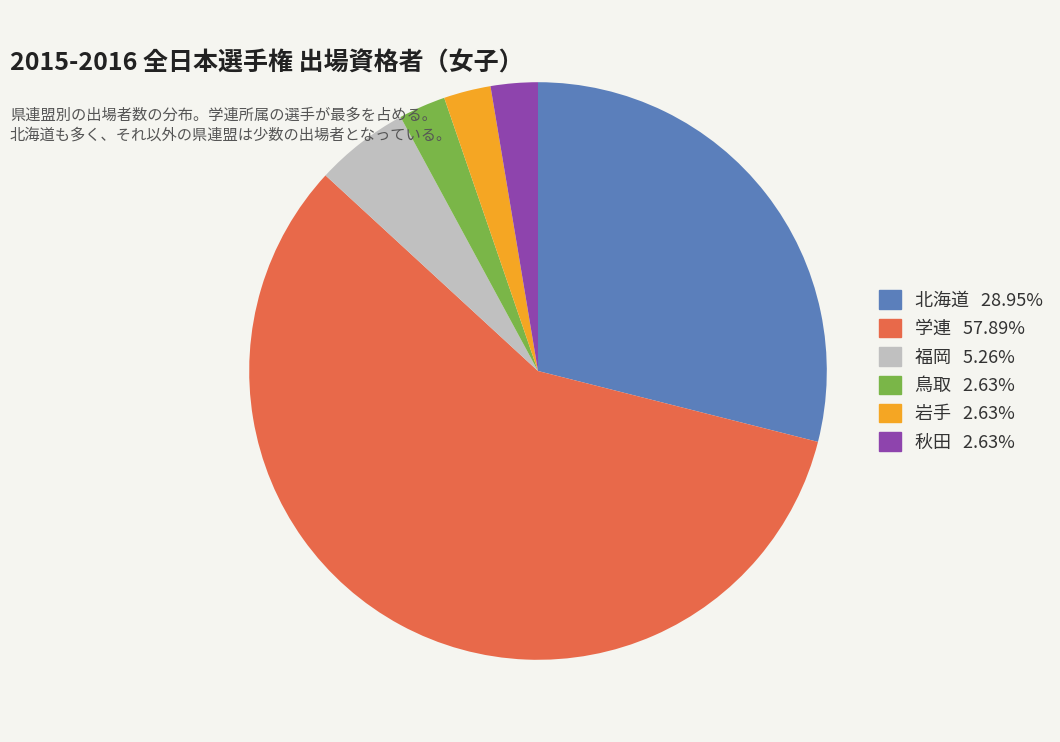

Combined, do 北海道 and 岩手 account for over 50%?

No